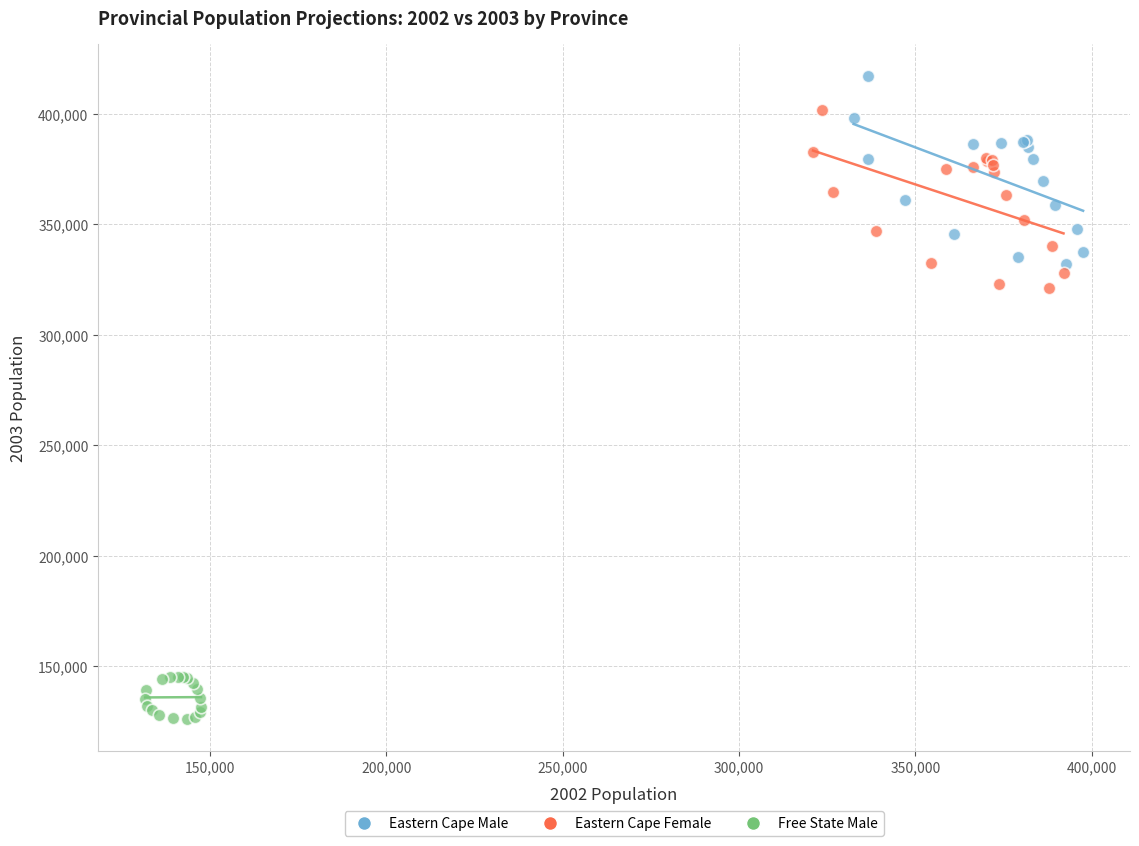

Which series has the widest spread of Y values?

Eastern Cape Male